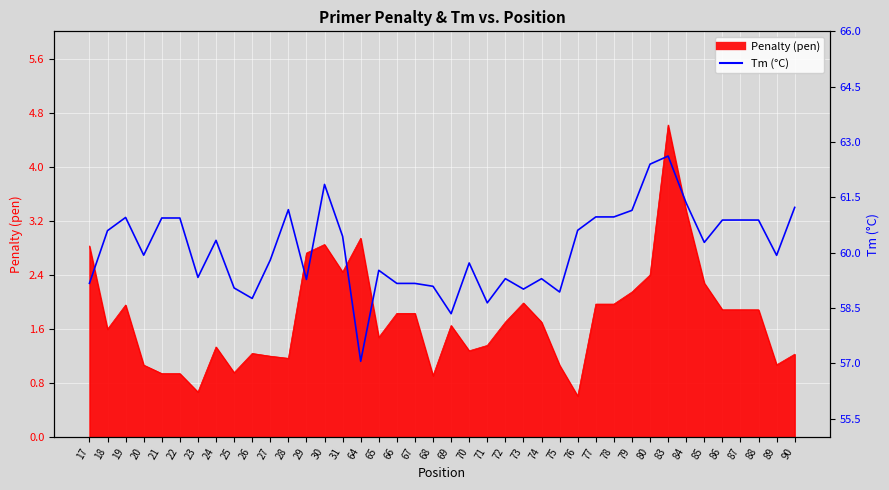

Reading left to right, what are all the values shown in this chart?

17=59.2	18=60.6	19=61.0	20=59.9	21=60.9	22=60.9	23=59.3	24=60.3	25=59.0	26=58.8	27=59.8	28=61.2	29=59.3	30=61.9	31=60.4	64=57.1	65=59.5	66=59.2	67=59.2	68=59.1	69=58.3	70=59.7	71=58.6	72=59.3	73=59.0	74=59.3	75=58.9	76=60.6	77=61.0	78=61.0	79=61.1	80=62.4	83=62.6	84=61.3	85=60.3	86=60.9	87=60.9	88=60.9	89=59.9	90=61.2